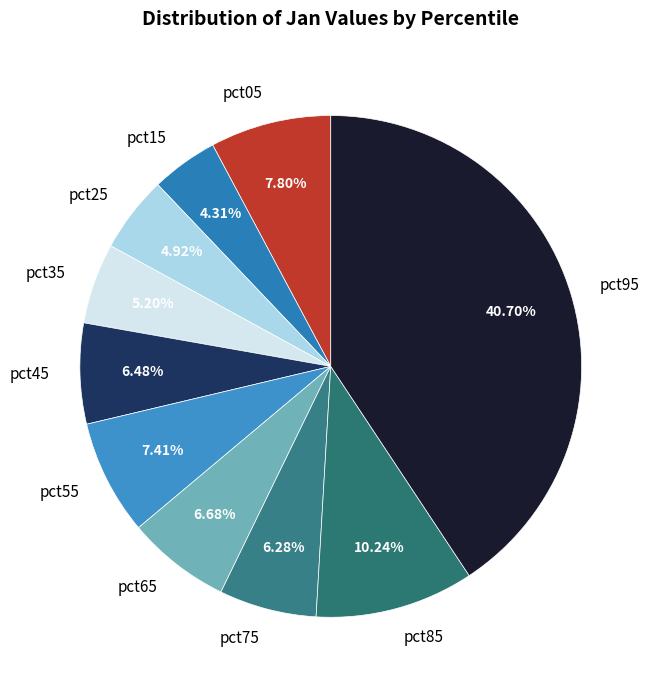

Which category has the smallest portion of the pie?

pct15